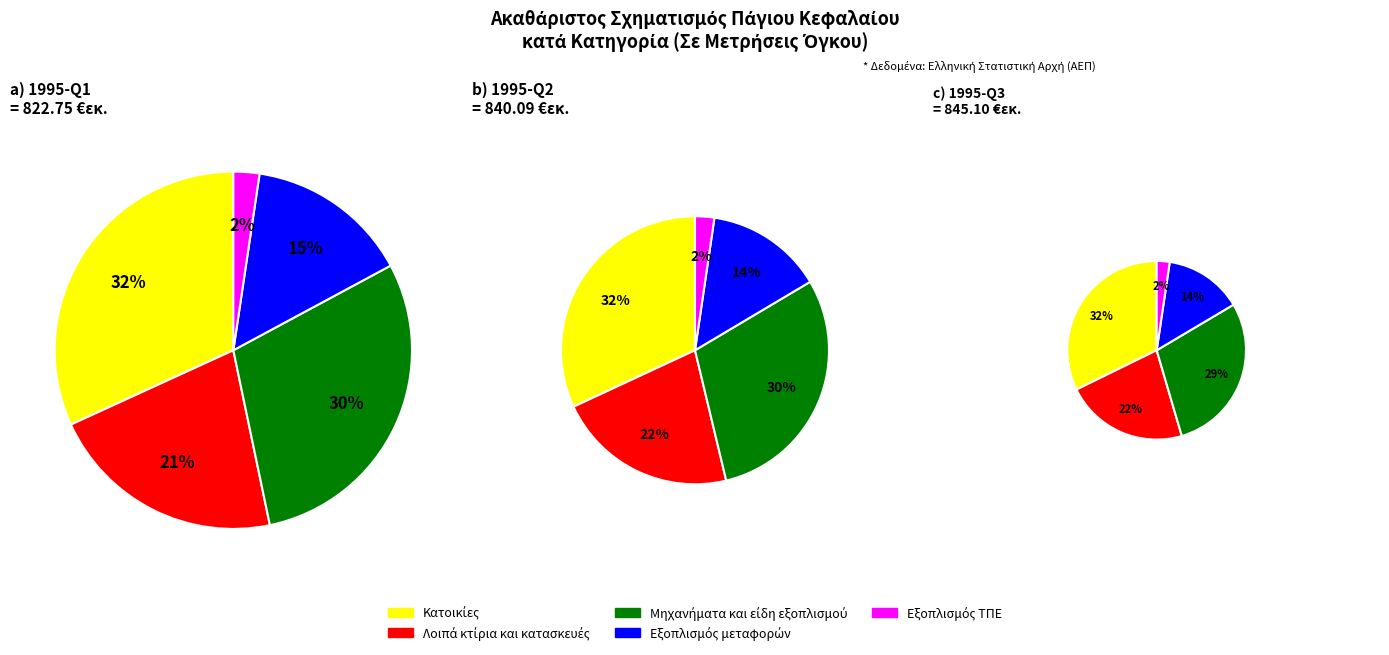

How many slices are in this pie chart?

5